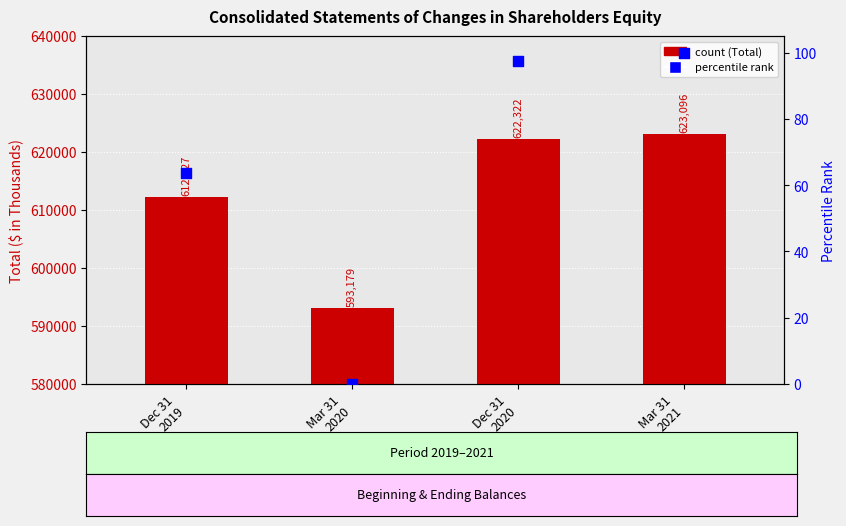

What are all the series names shown in the legend?

Total, percentile rank